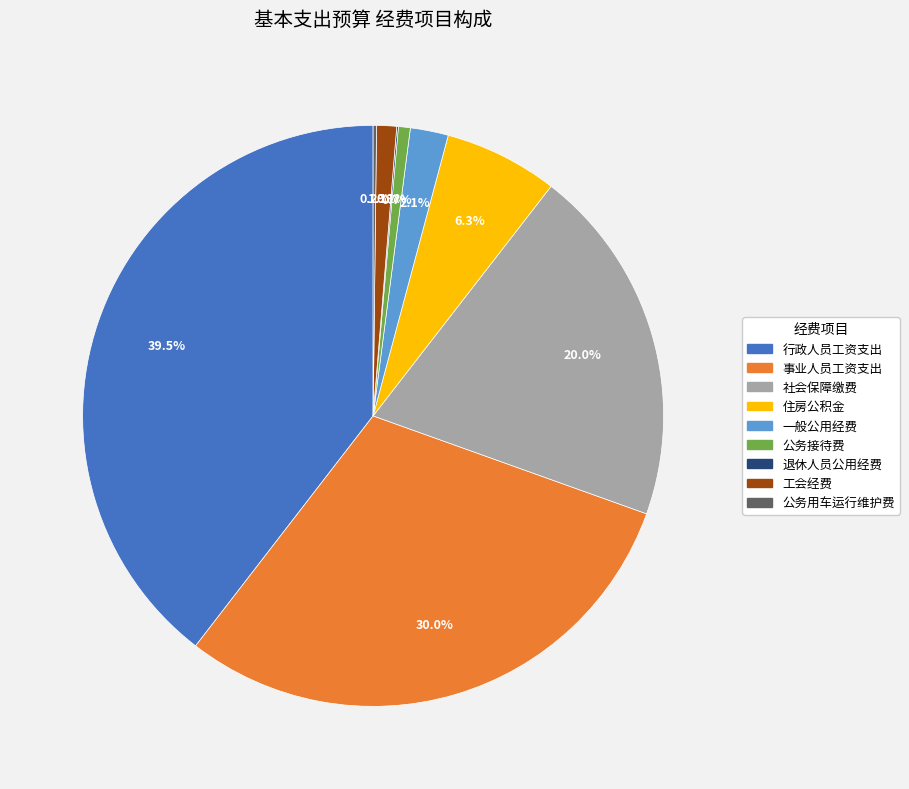

Approximately how many times larger is the value at 事业人员工资支出 compared to 公务接待费?

45.3